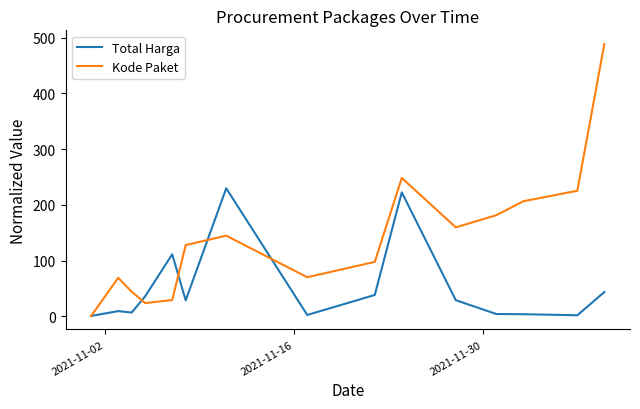

True or false: Total Harga and Kode Paket intersect in this chart.

True